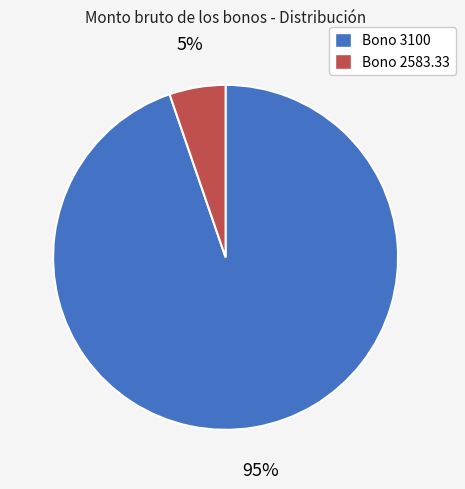

Which category accounts for the majority?

Bono 3100